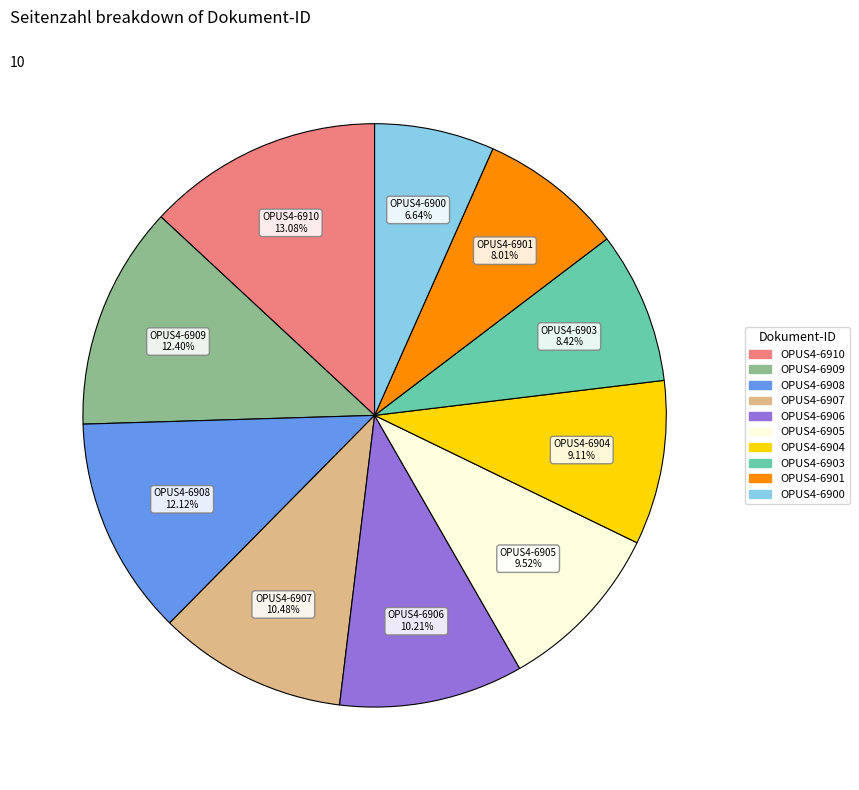

To the nearest percent, what portion does OPUS4-6907 represent?

10%